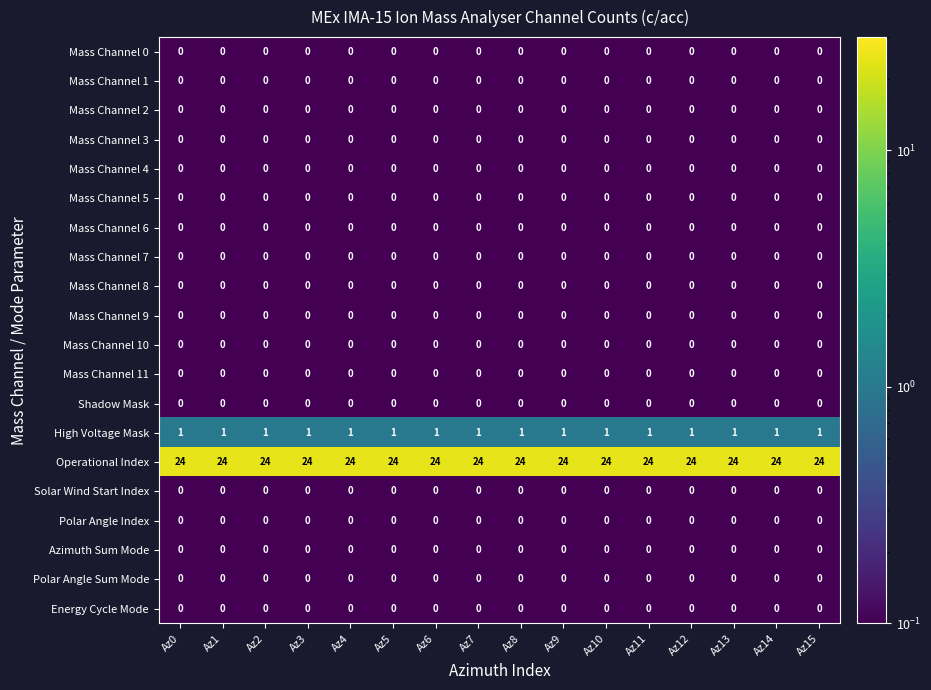

What is the total value across all series at Az3?

25